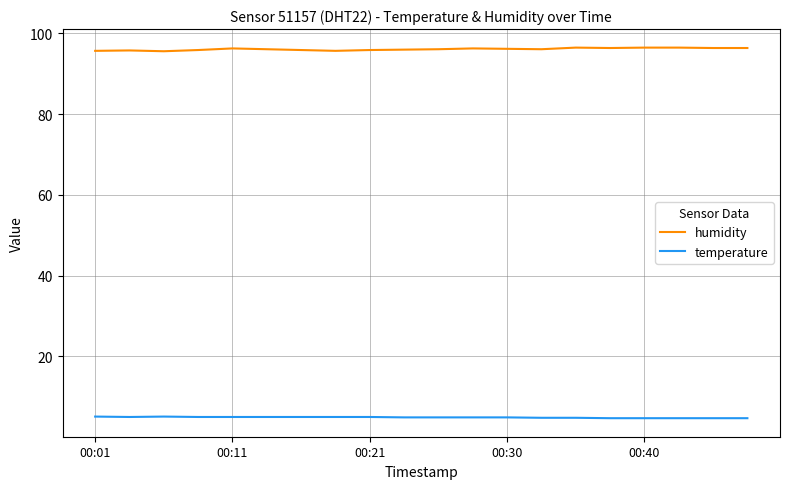

True or false: humidity and temperature cross at least once.

False